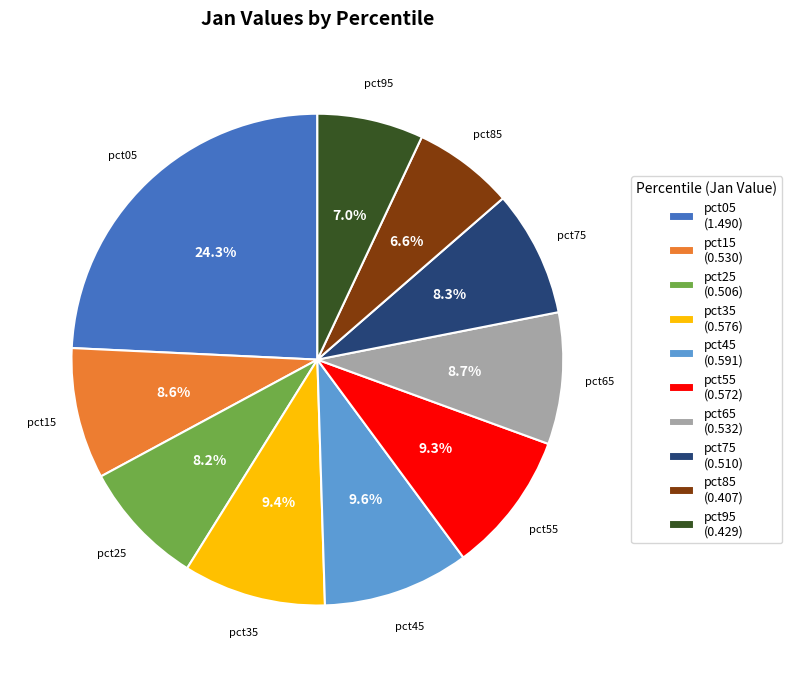

How many slices are in this pie chart?

10